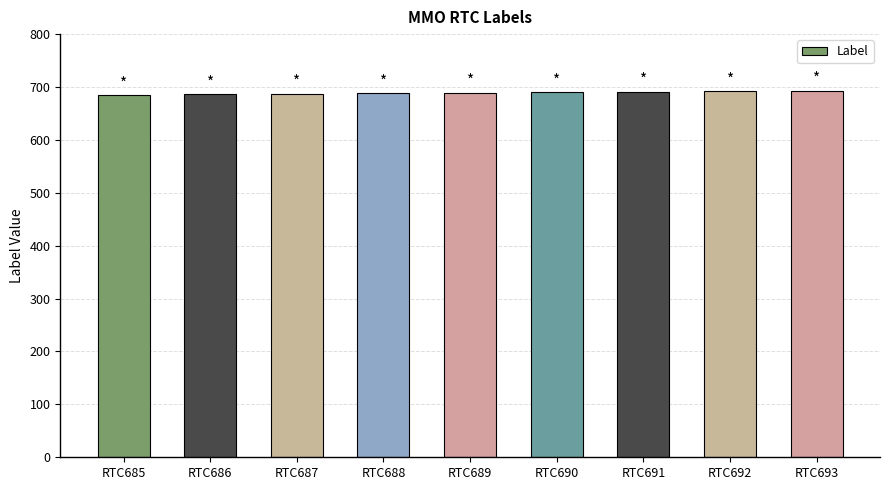

What is the change in value from RTC685 to RTC689?

+4